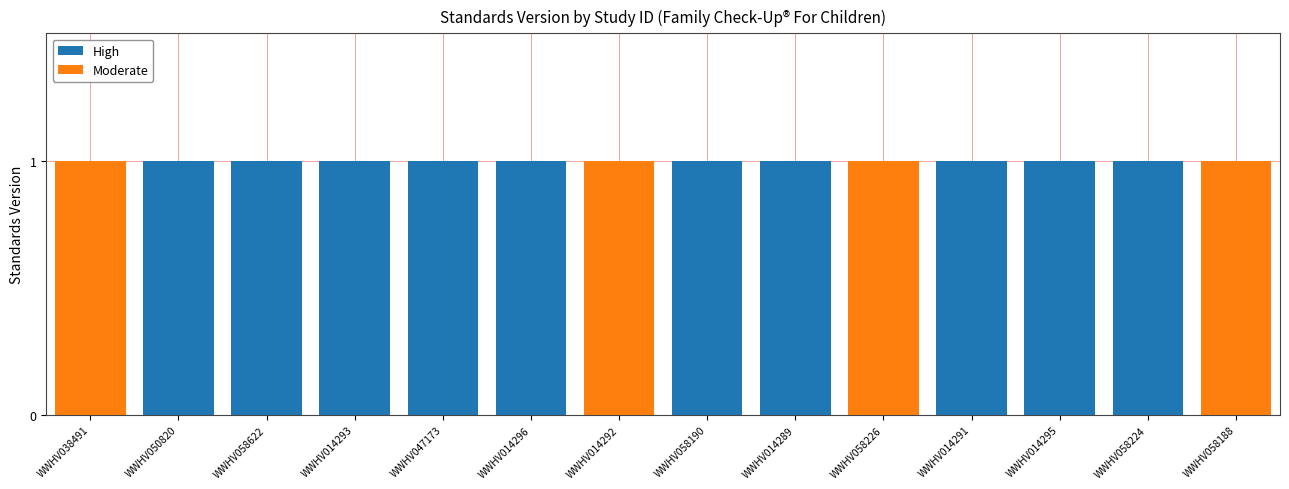

Are the bars grouped side by side (vs. stacked)?

No